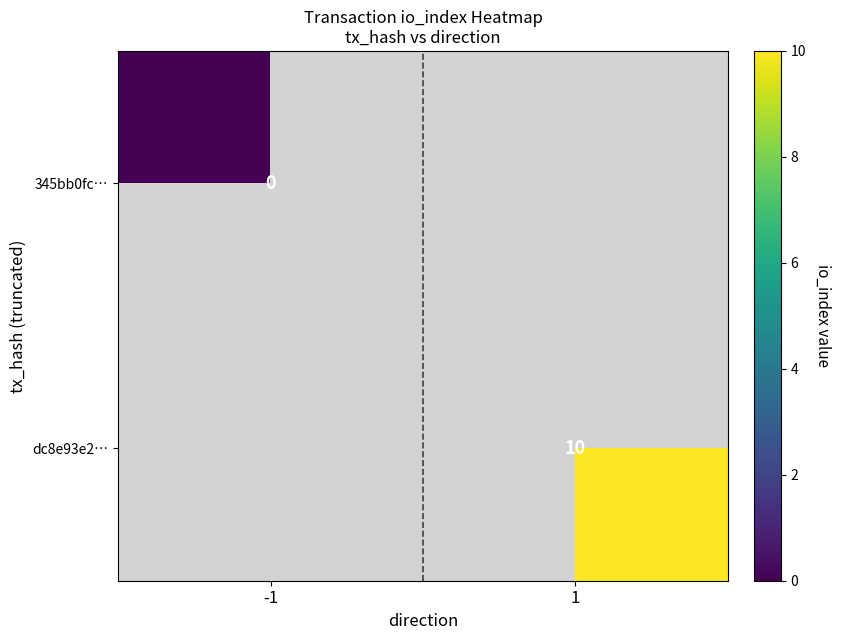

At how many categories does at least one series exceed 8?

1